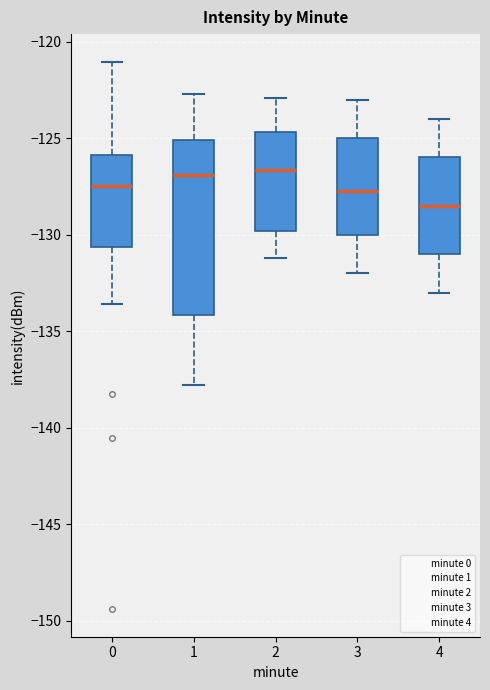

Reading left to right, transcribe this box plot: for each box, give where its median line is, the range the box spans, and where its two whiskers end, as read against the y-axis. The values are not printed on the chart, so give them approximately, as read against the axis.

0: median -127.5, box -130.5 to -126.0, whiskers -133.5 to -121.0
1: median -127.0, box -134.0 to -125.0, whiskers -138.0 to -122.5
2: median -126.5, box -130.0 to -124.5, whiskers -131.0 to -123.0
3: median -127.5, box -130.0 to -125.0, whiskers -132.0 to -123.0
4: median -128.5, box -131.0 to -126.0, whiskers -133.0 to -124.0